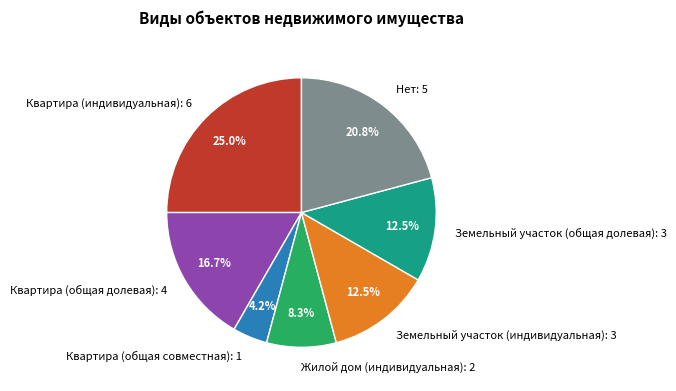

Is there any slice that represents more than half of the pie?

No